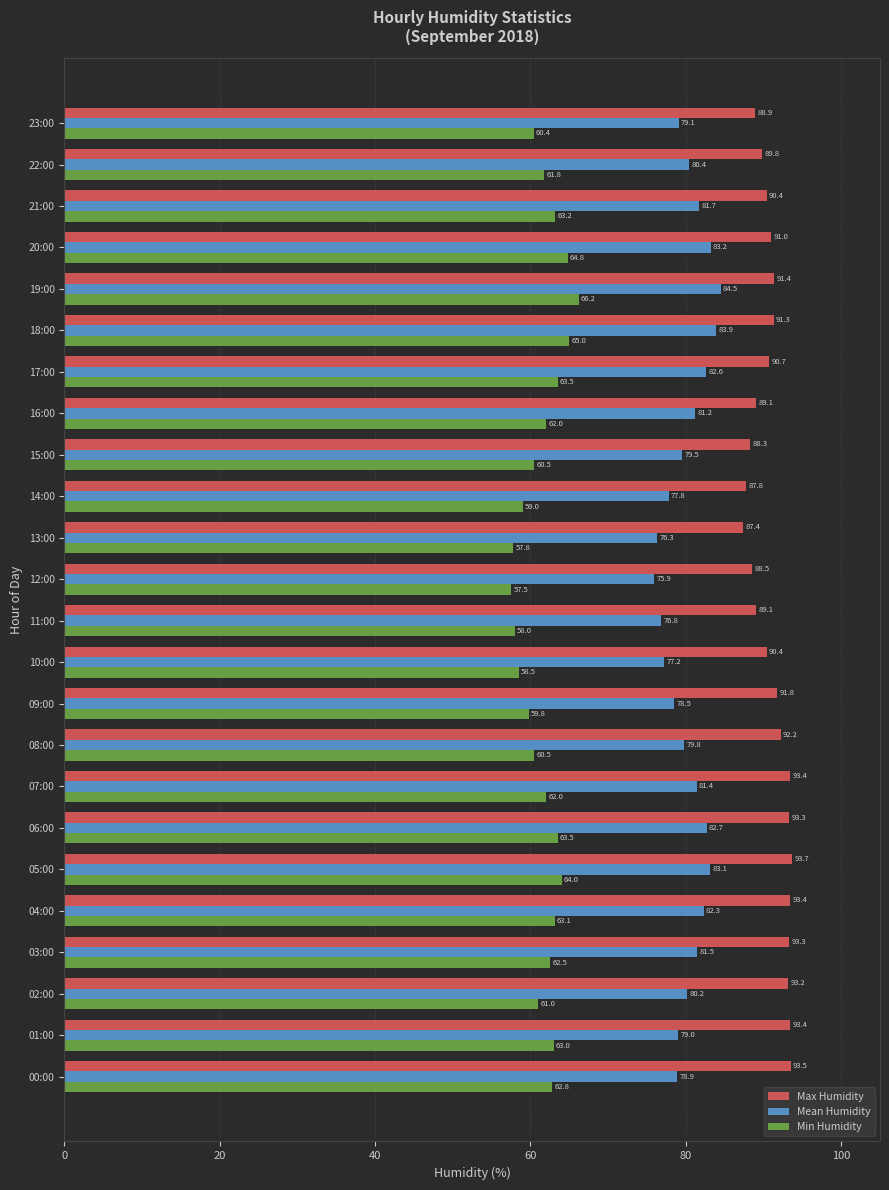

What is the sum of all Min Humidity values?

1480.4